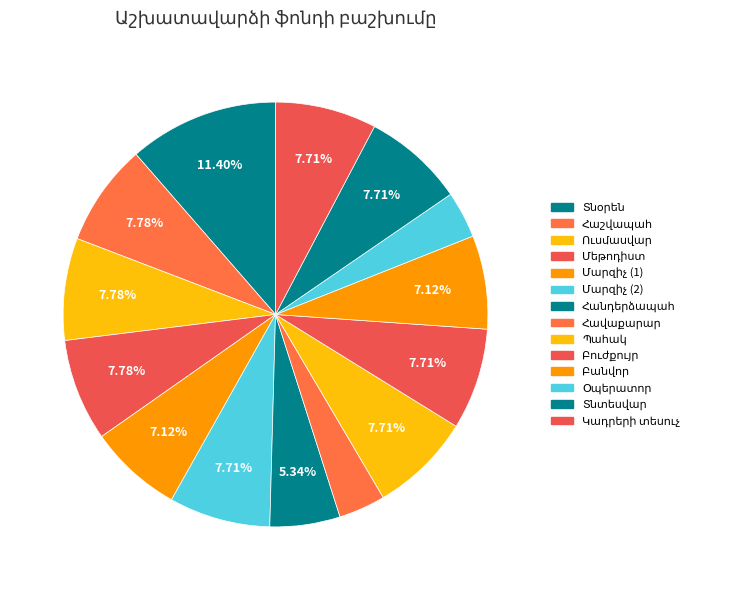

The Ուսմասվար slice represents 8% of the pie. True or false?

True